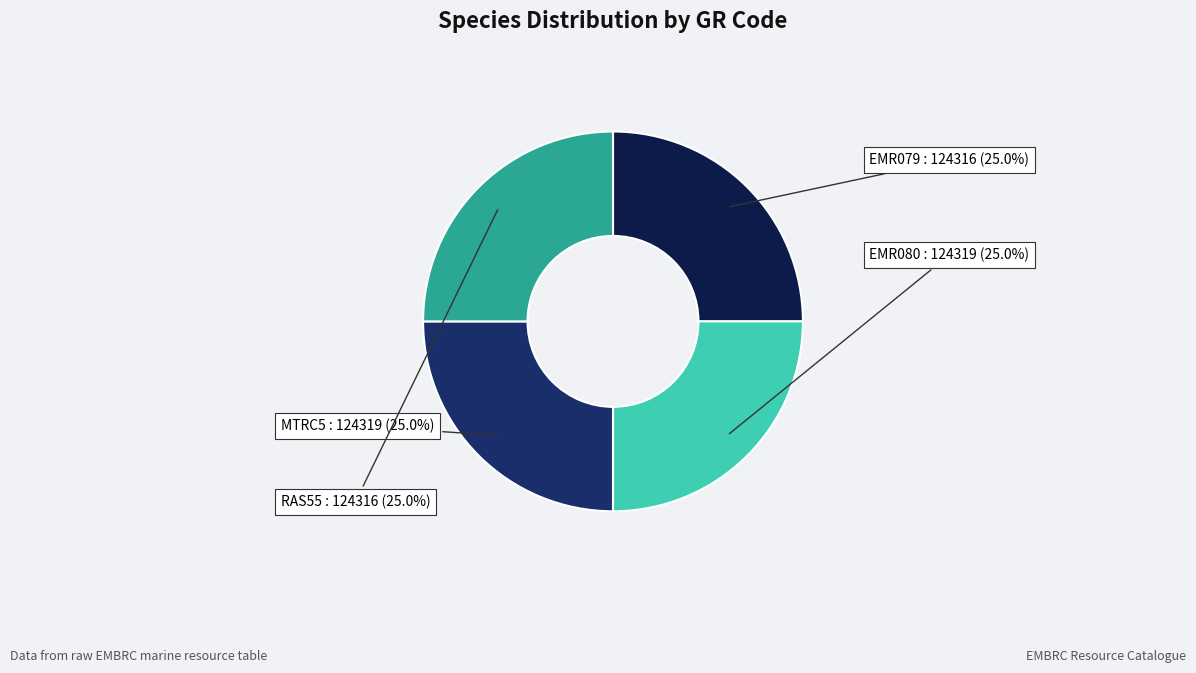

How many segments does this pie chart have?

4